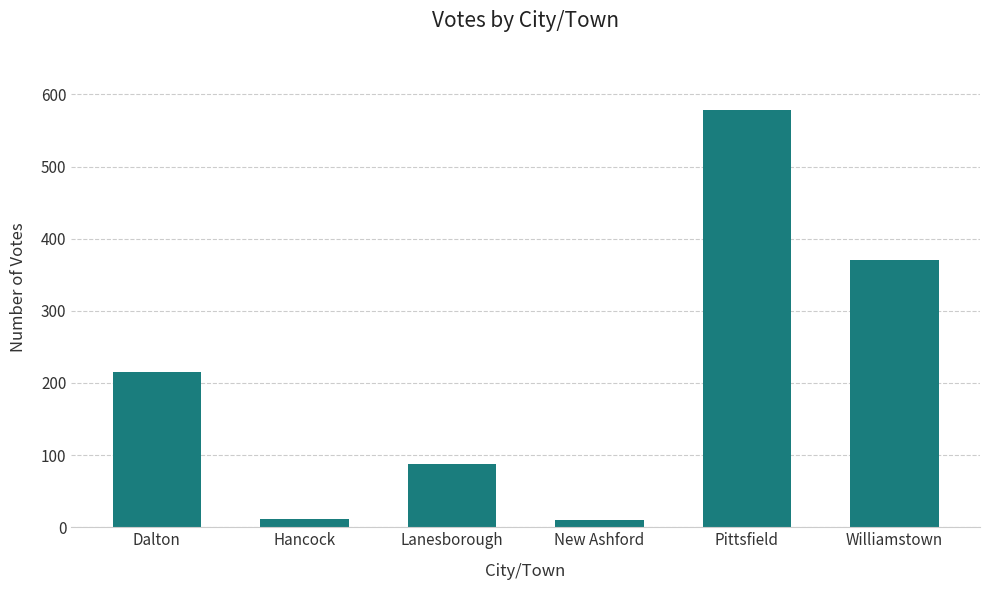

What is the greatest value displayed?

578